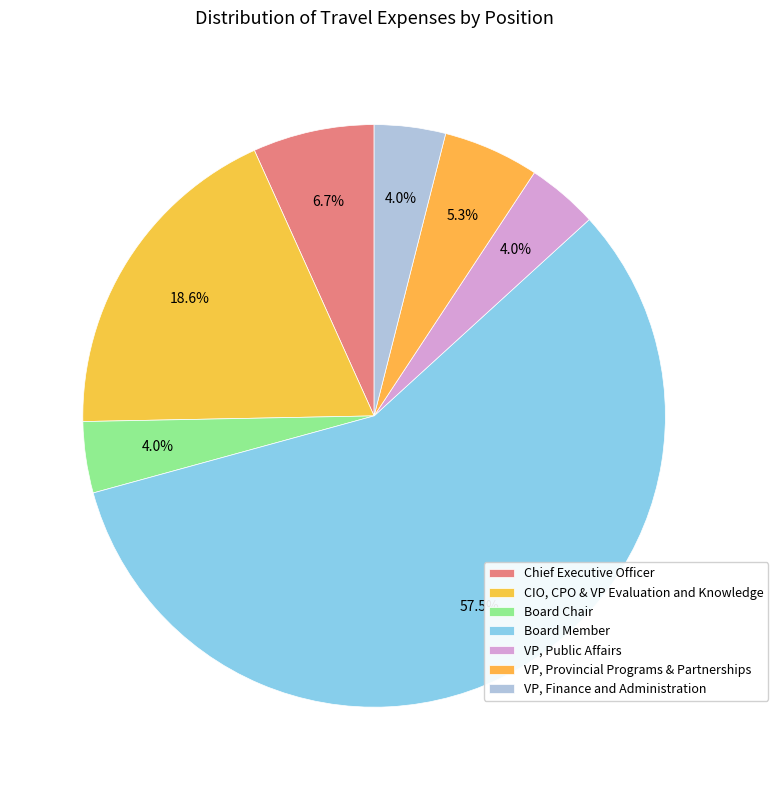

How many segments does this pie chart have?

7